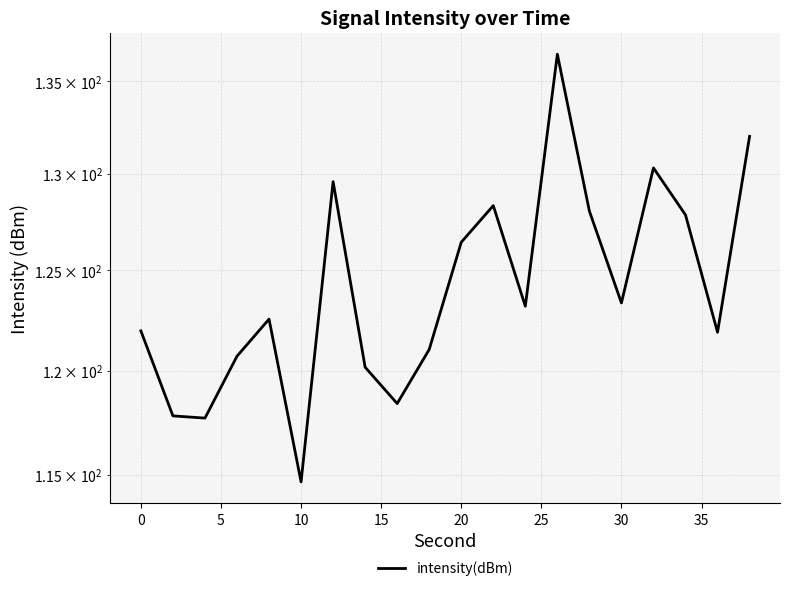

Is it true that the value at 25 is 129.6?

True